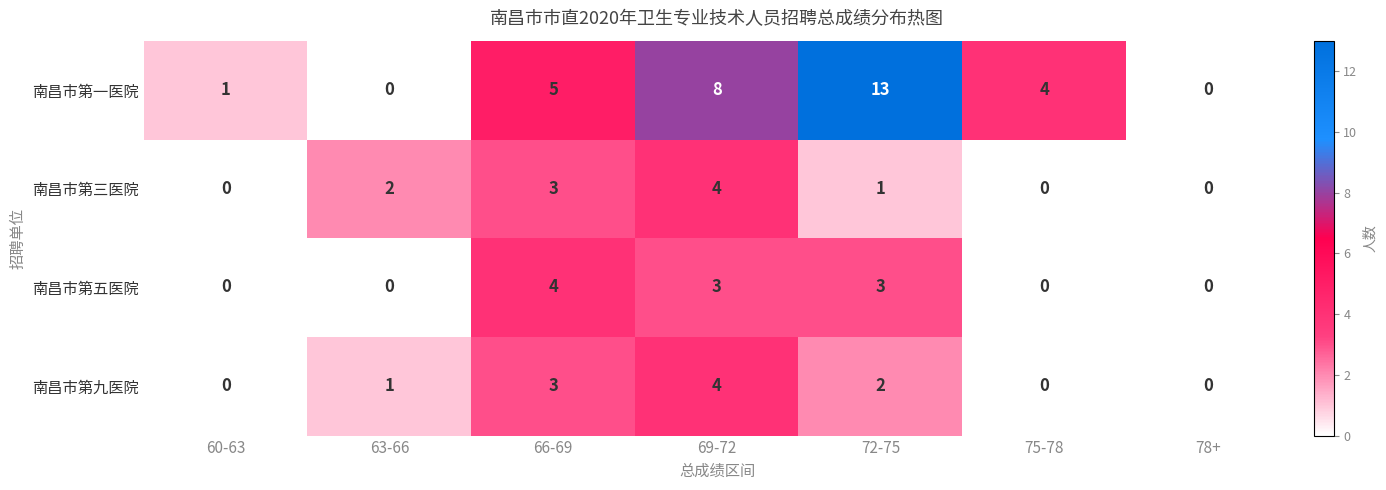

Reading left to right, extract all data points from this chart.

南昌市第一医院: 60-63=1	63-66=0	66-69=5	69-72=8	72-75=13	75-78=4	78+=0
南昌市第三医院: 60-63=0	63-66=2	66-69=3	69-72=4	72-75=1	75-78=0	78+=0
南昌市第五医院: 60-63=0	63-66=0	66-69=4	69-72=3	72-75=3	75-78=0	78+=0
南昌市第九医院: 60-63=0	63-66=1	66-69=3	69-72=4	72-75=2	75-78=0	78+=0